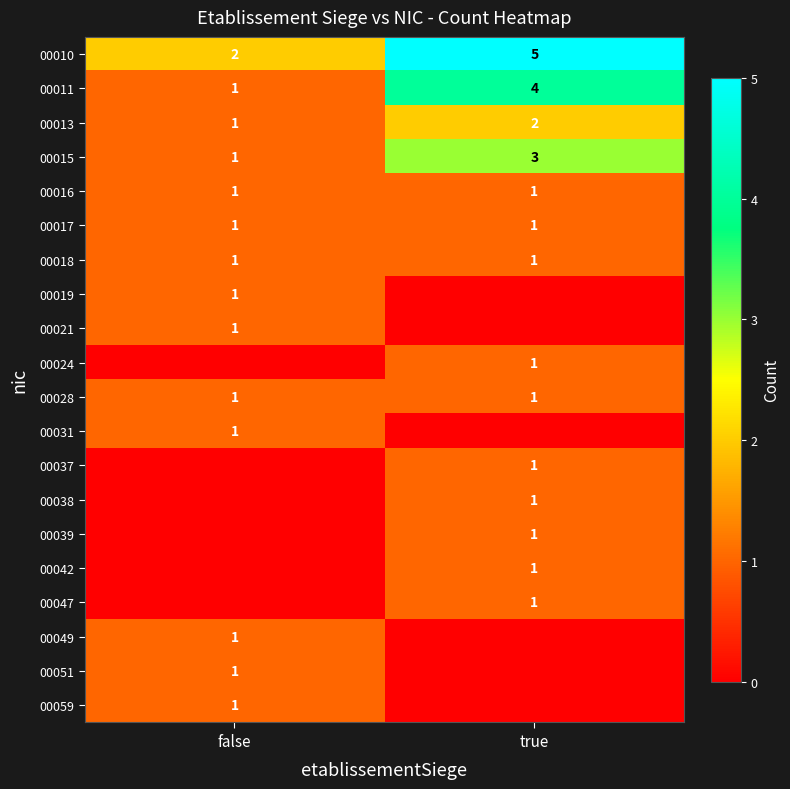

What is the difference between the 00010 values at false and true?

3